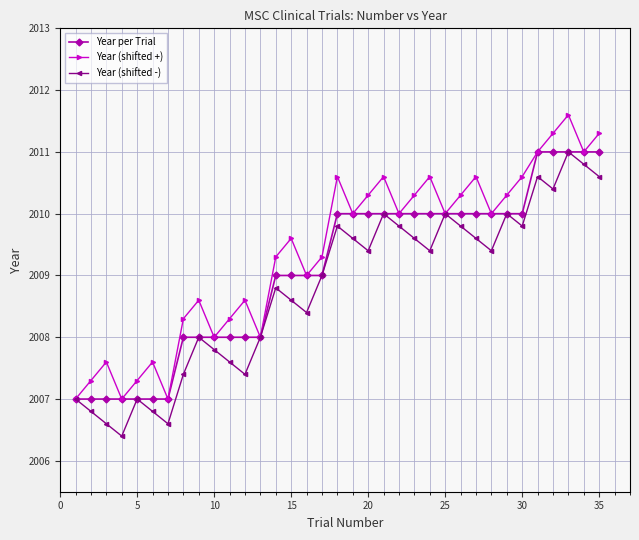

What is the value of the Year (shifted -) point at the 30th from the left?

2009.8